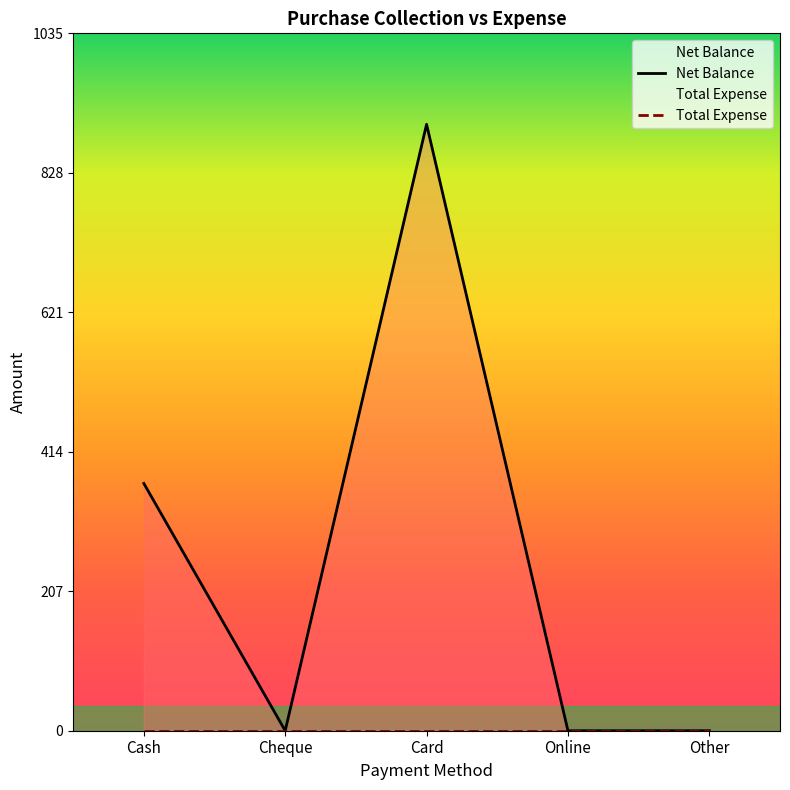

At which label is the value closest to 450?

Cash